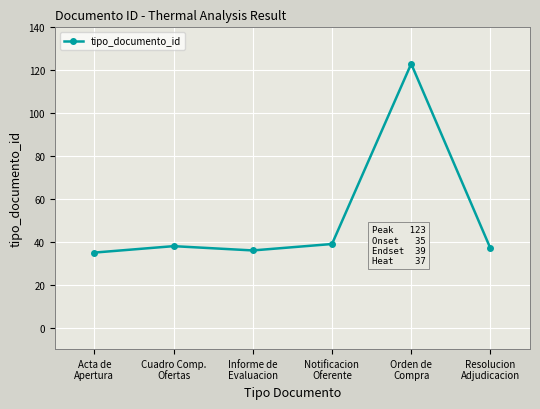

What is the sum of all values?

308